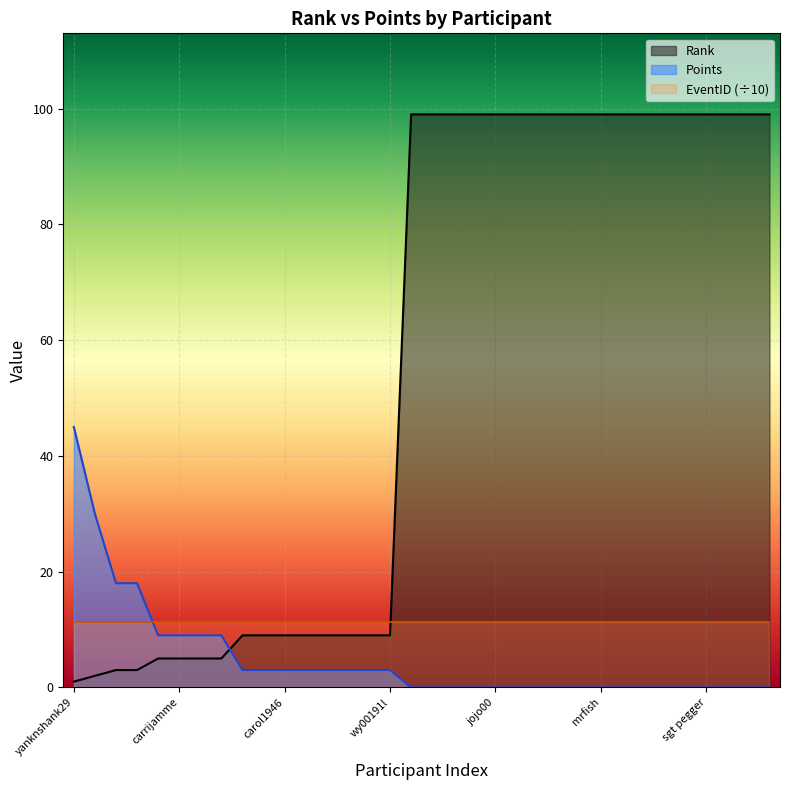

True or false: Points has more than 0 interior local peaks.

False